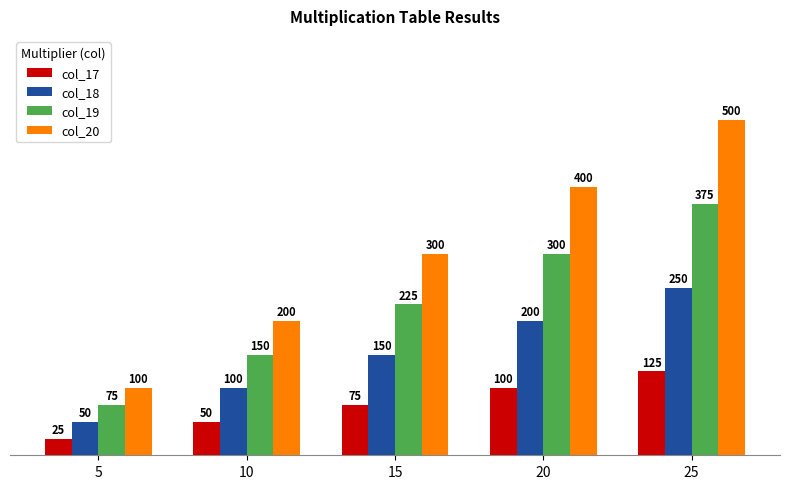

Rank the series by their maximum value, from highest to lowest.

col_20, col_19, col_18, col_17